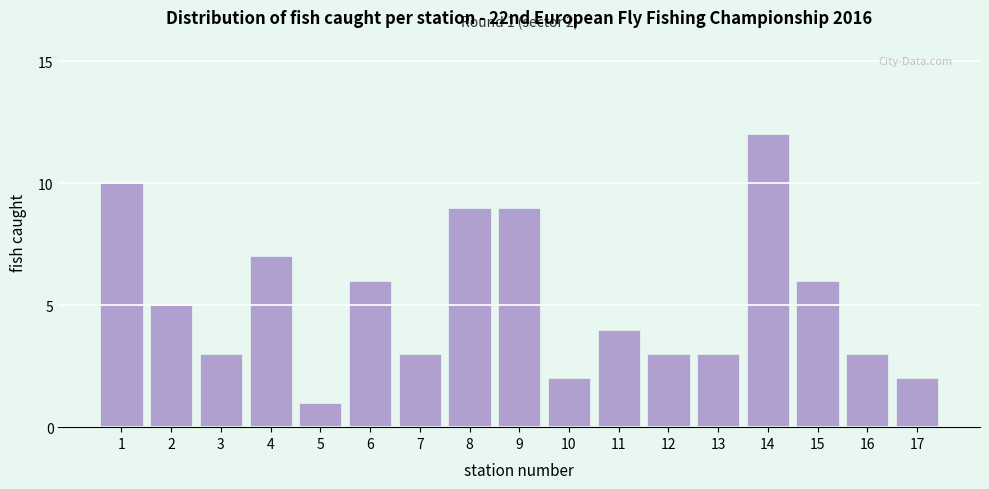

Reading left to right, transcribe all the data shown in this chart.

1=10	2=5	3=3	4=7	5=1	6=6	7=3	8=9	9=9	10=2	11=4	12=3	13=3	14=12	15=6	16=3	17=2